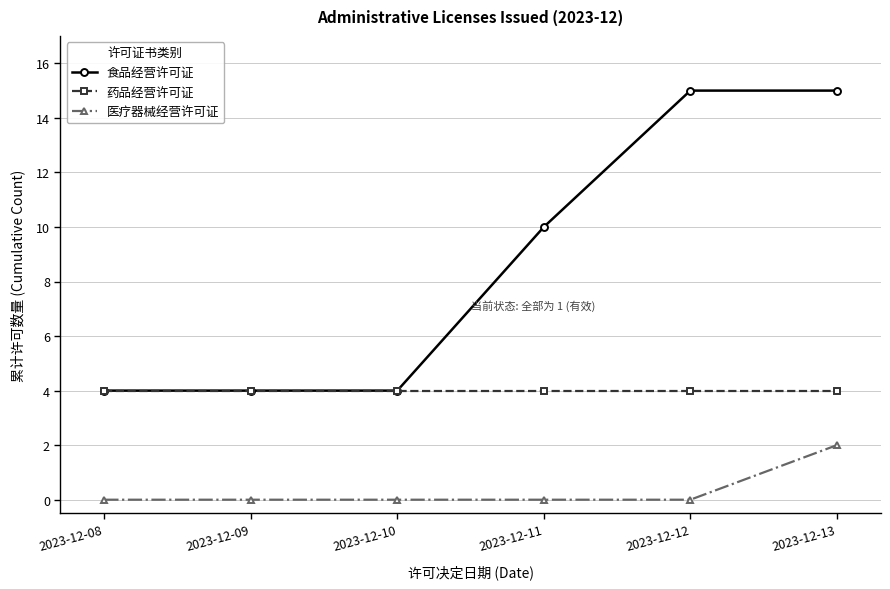

Rank the series by their maximum value, from highest to lowest.

食品经营许可证, 药品经营许可证, 医疗器械经营许可证